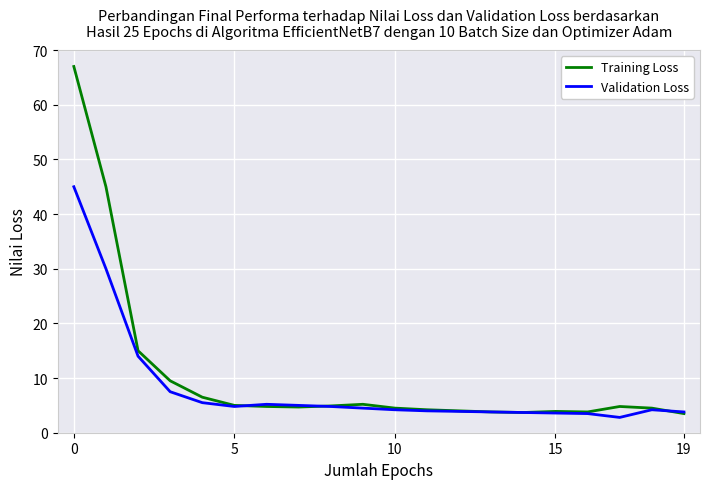

What is the minimum value for Validation Loss?

2.8